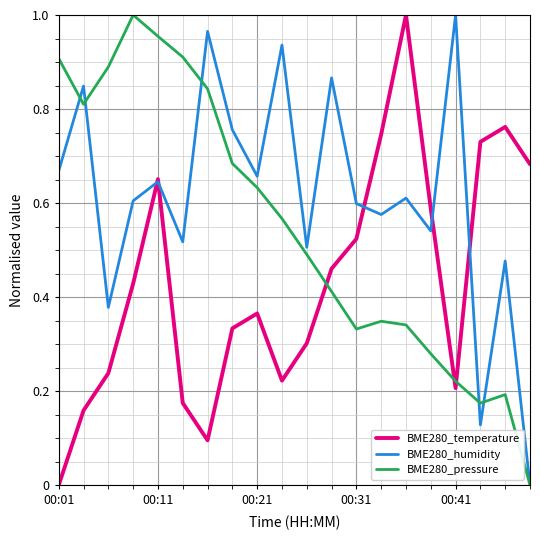

List the series in order of their overall mean, highest first.

BME280_humidity, BME280_pressure, BME280_temperature